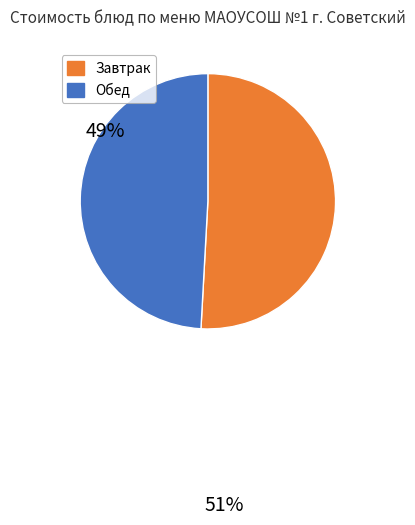

Is there a majority slice in this chart?

Yes